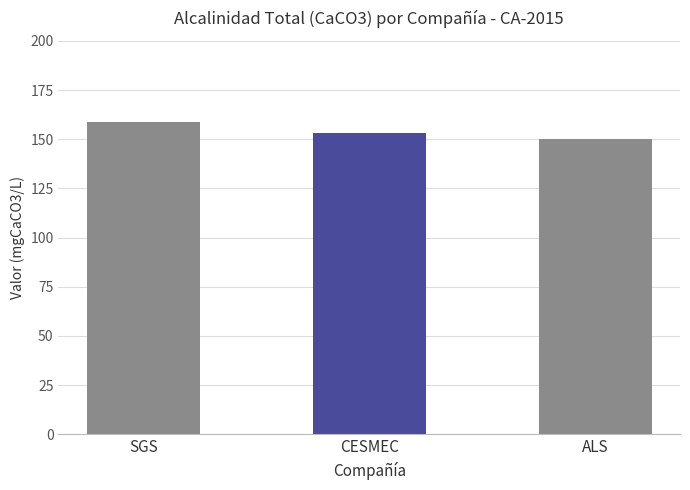

Is it true that the value at SGS is 55.7?

False